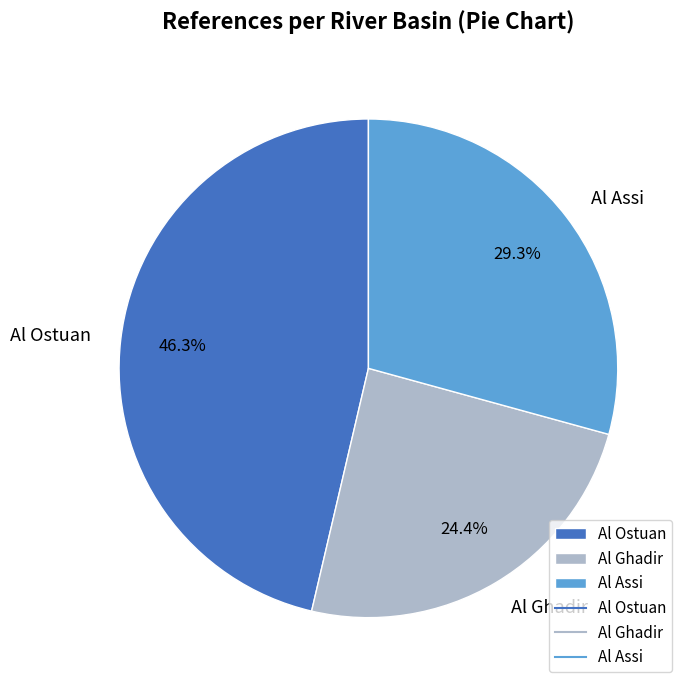

To the nearest percent, what is the combined percentage of Al Ghadir and Al Ostuan?

71%